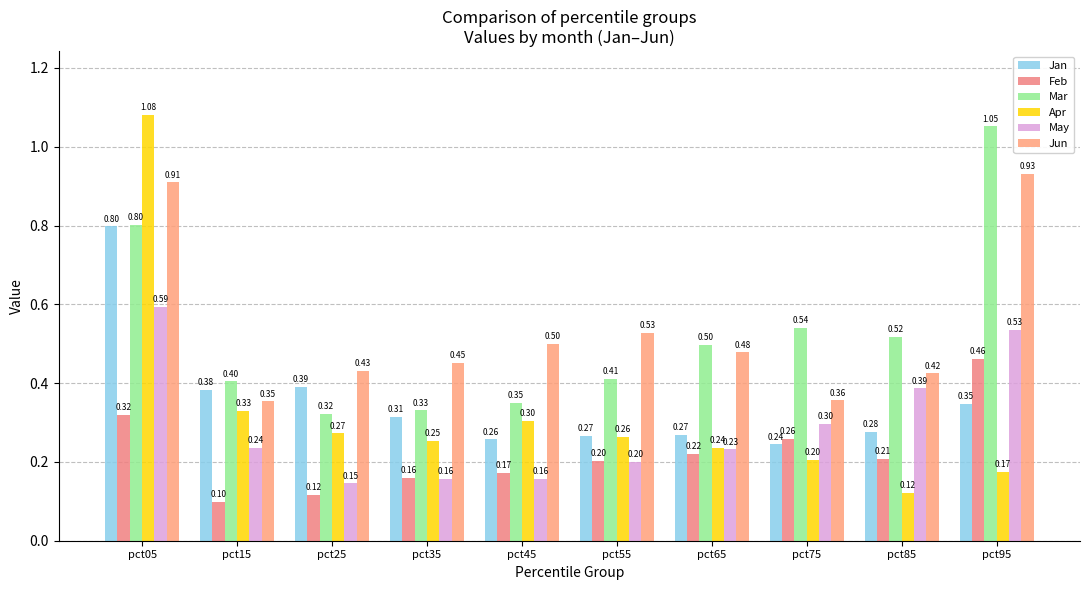

Reading right to left, extract all data points from this chart.

Jan: 0.3	0.3	0.2	0.3	0.3	0.3	0.3	0.4	0.4	0.8
Feb: 0.5	0.2	0.3	0.2	0.2	0.2	0.2	0.1	0.1	0.3
Mar: 1.1	0.5	0.5	0.5	0.4	0.4	0.3	0.3	0.4	0.8
Apr: 0.2	0.1	0.2	0.2	0.3	0.3	0.3	0.3	0.3	1.1
May: 0.5	0.4	0.3	0.2	0.2	0.2	0.2	0.1	0.2	0.6
Jun: 0.9	0.4	0.4	0.5	0.5	0.5	0.5	0.4	0.4	0.9